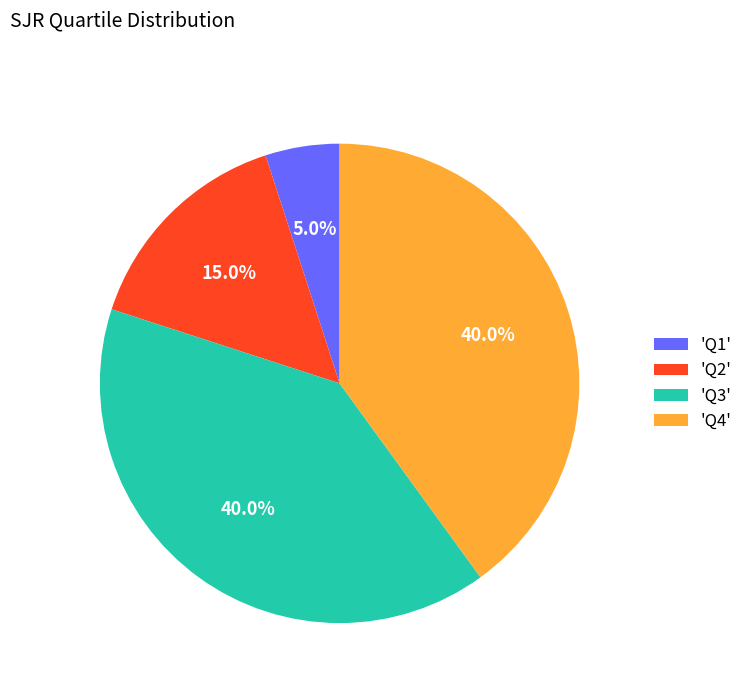

How much of the chart is everything except 'Q4'?

60.0%